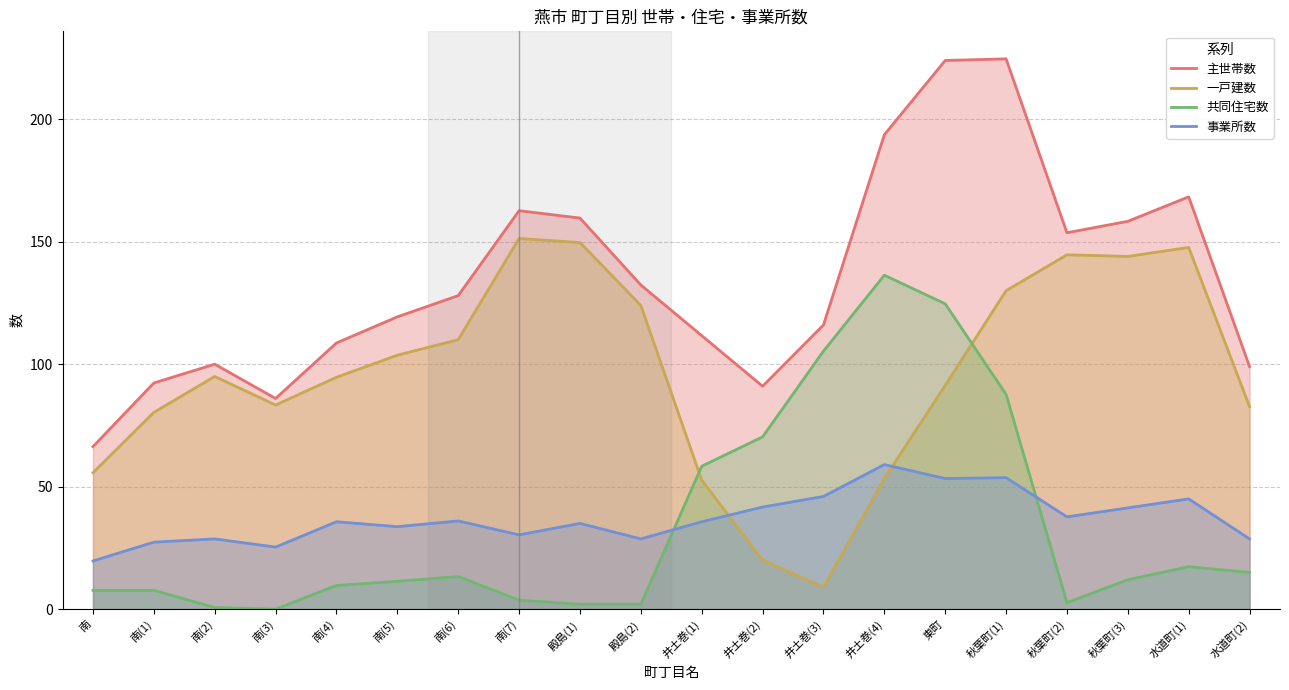

List the series in order of their peak value, highest first.

主世帯数, 一戸建数, 共同住宅数, 事業所数